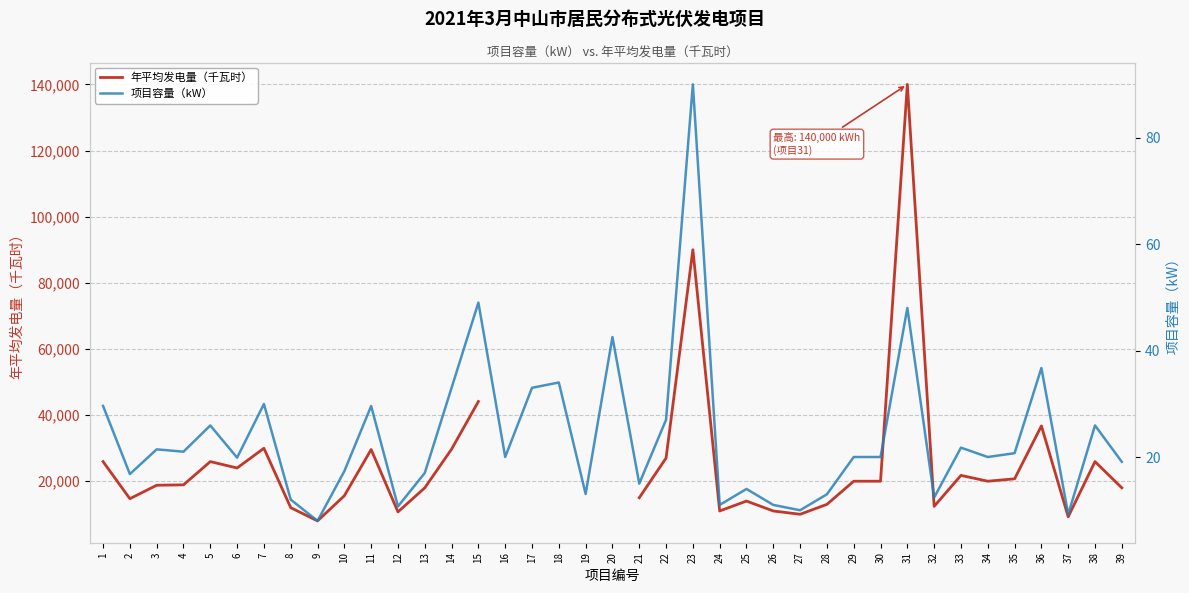

Which has a higher value, 6 or 21?

6